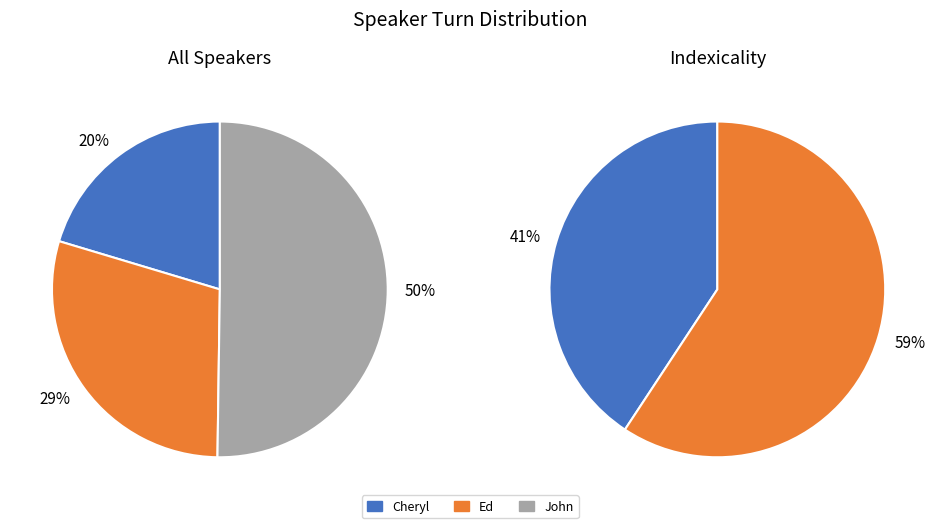

Combined, what portion of the pie is John and Cheryl?

70.6%